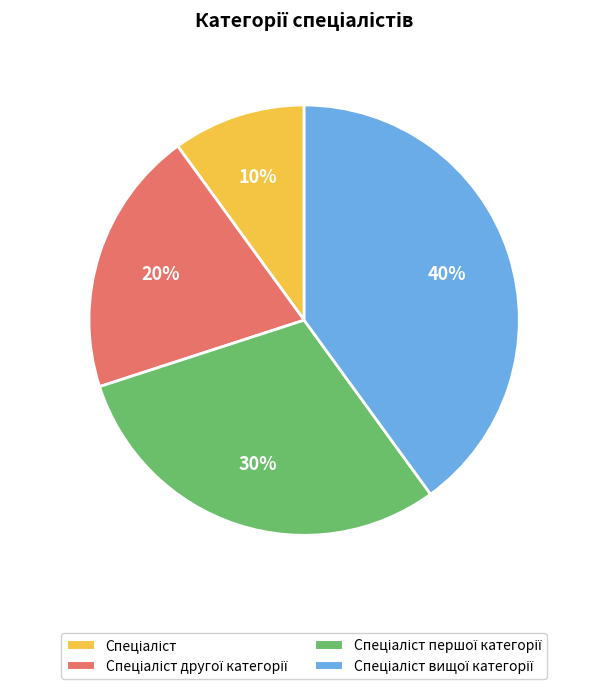

Is there a majority slice in this chart?

No